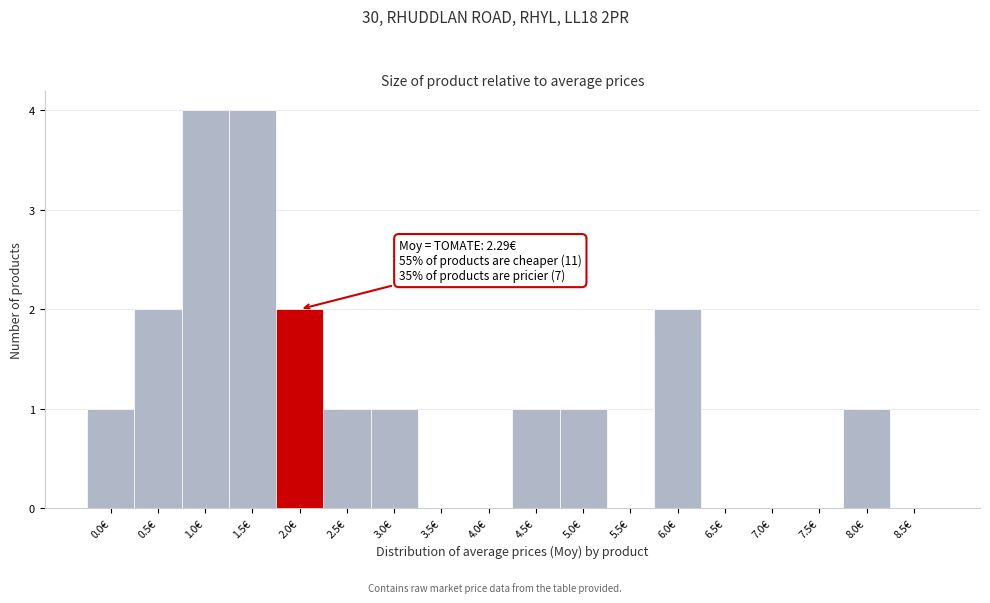

Reading left to right, what are all the values shown in this chart?

0.0€=1	0.5€=2	1.0€=4	1.5€=4	2.0€=2	2.5€=1	3.0€=1	3.5€=0	4.0€=0	4.5€=1	5.0€=1	5.5€=0	6.0€=2	6.5€=0	7.0€=0	7.5€=0	8.0€=1	8.5€=0